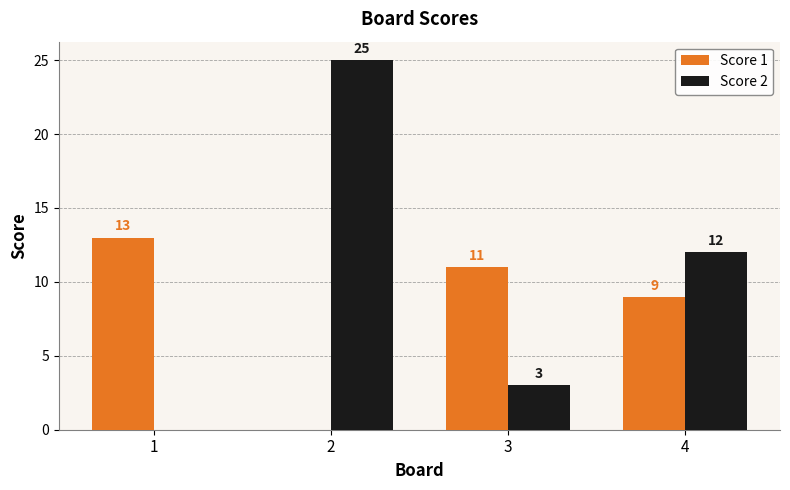

True or false: Score 1 has a value of 23 at 1.

False